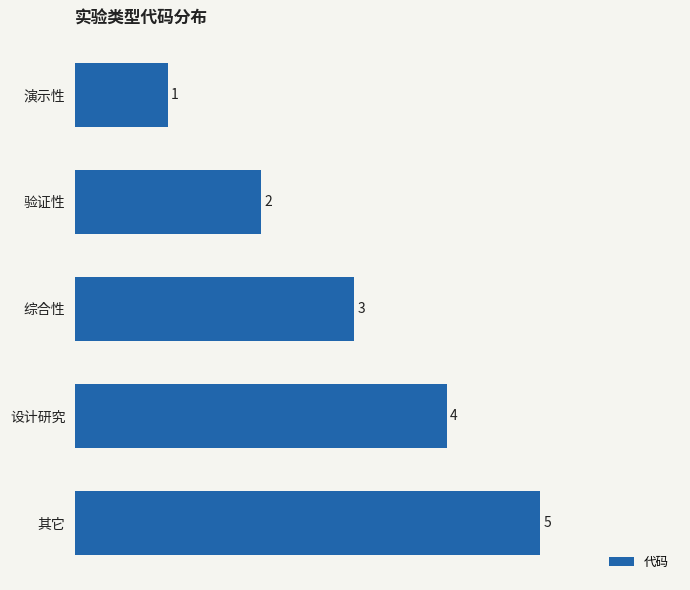

Rank the categories by value from highest to lowest.

其它, 设计研究, 综合性, 验证性, 演示性